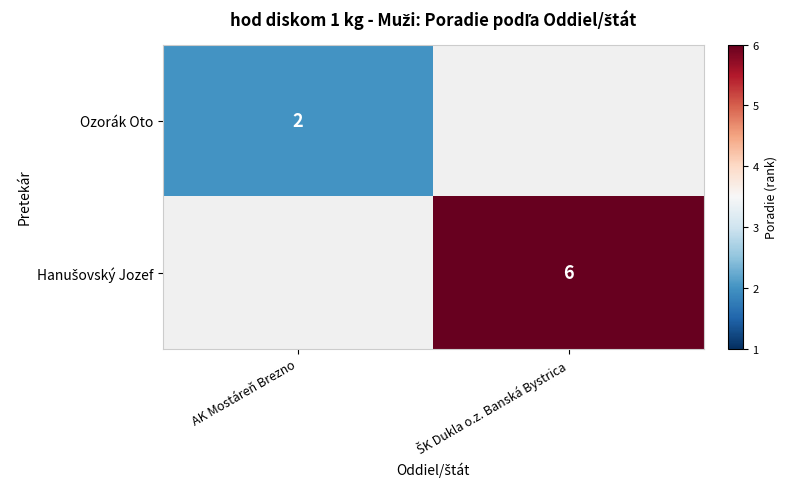

The value of Ozorák Oto at AK Mostáreň Brezno is 3. True or false?

False